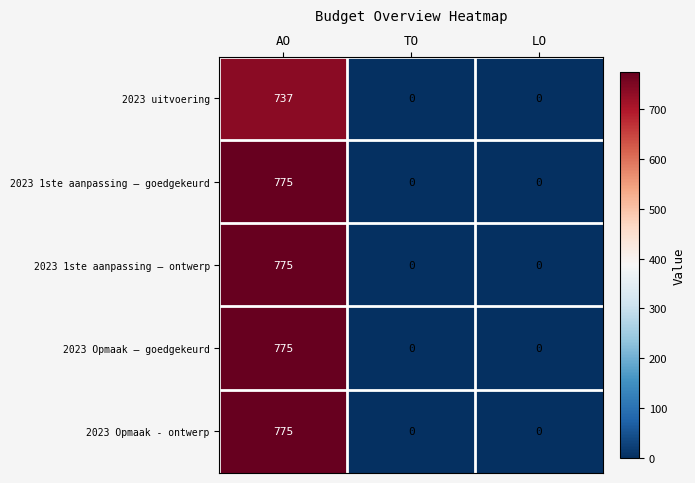

What is the difference between the highest and lowest values at AO?

38